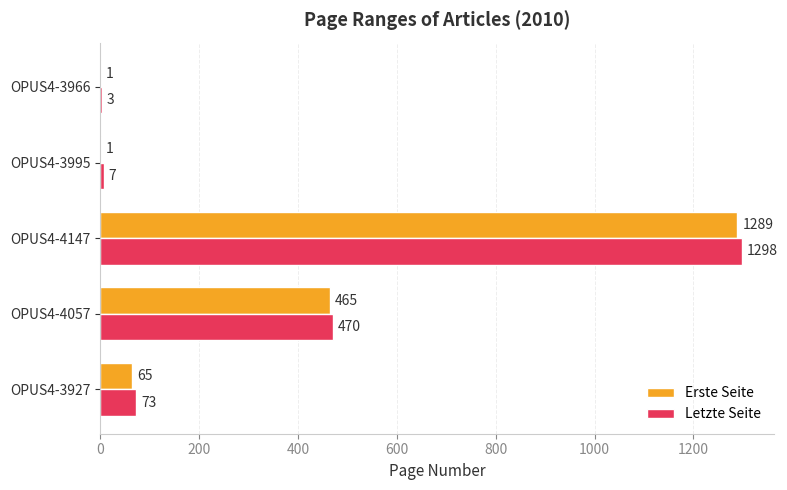

Which label corresponds to the largest value in the chart?

OPUS4-4147